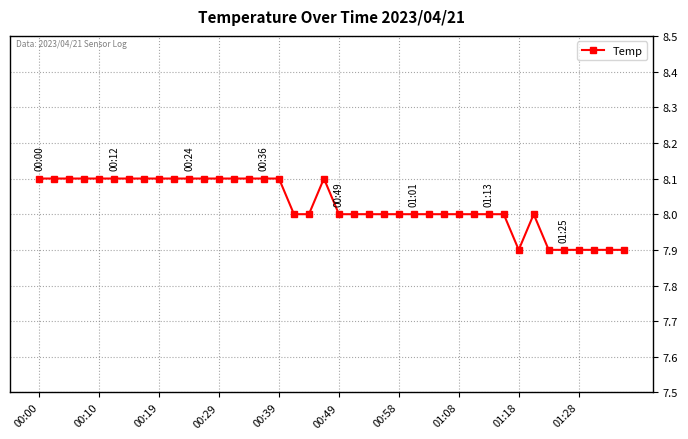

What is the minimum value shown in the chart?

7.9